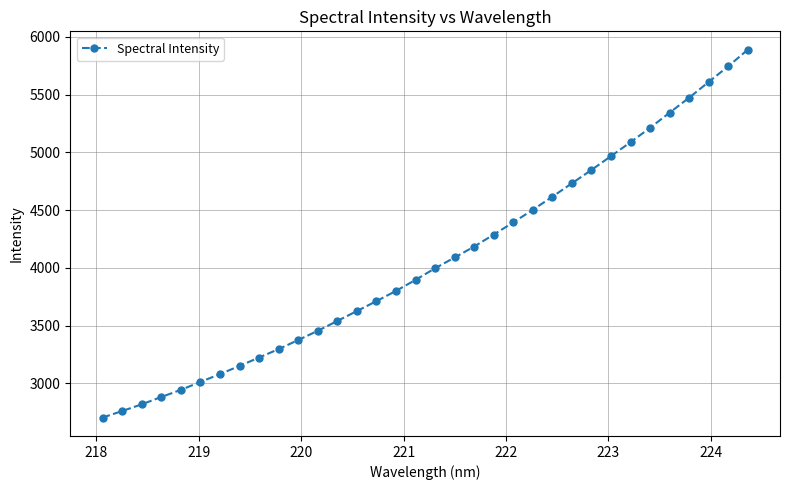

Does the chart have visible grid lines?

Yes